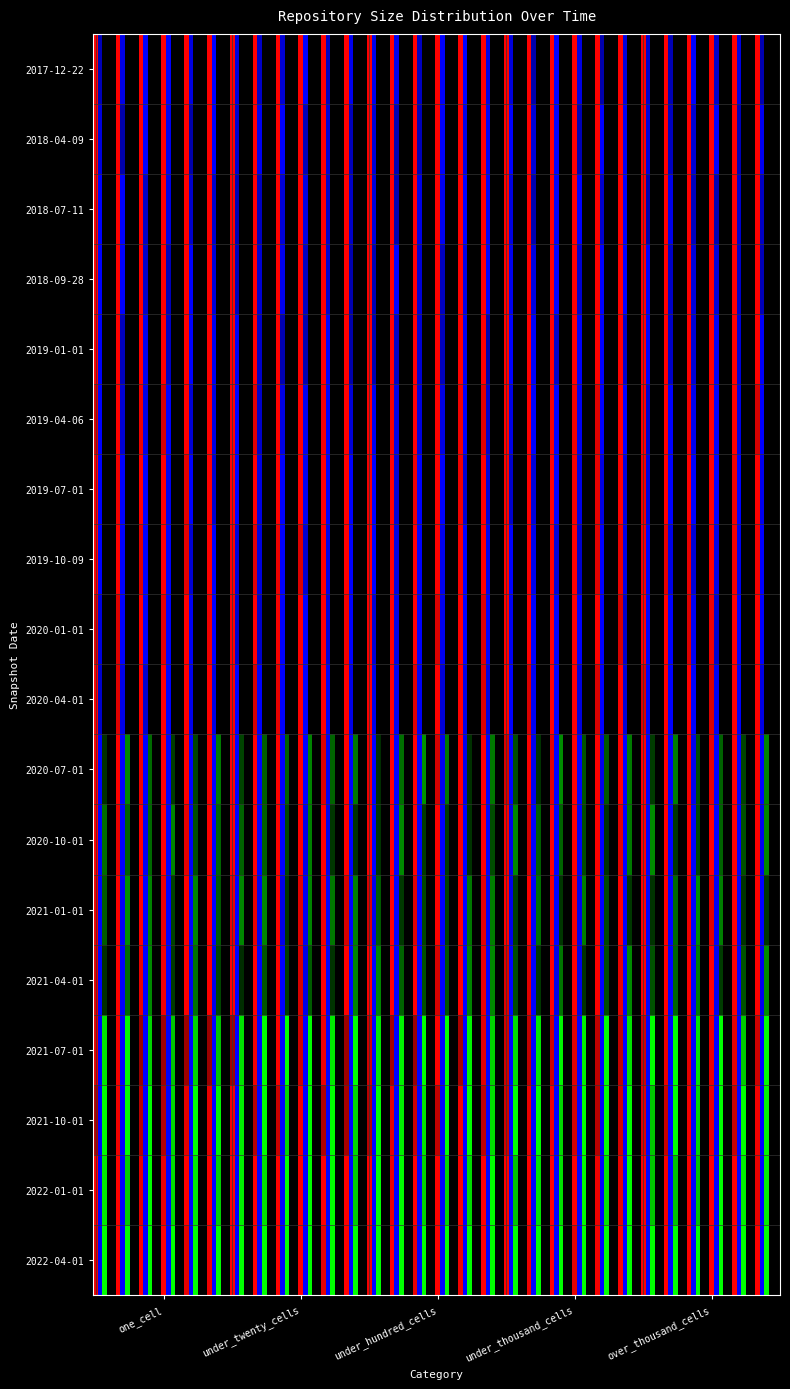

Rank the series at over_thousand_cells from highest to lowest value.

2017-12-22, 2018-04-09, 2018-07-11, 2018-09-28, 2019-01-01, 2019-04-06, 2019-07-01, 2019-10-09, 2020-01-01, 2020-04-01, 2020-07-01, 2020-10-01, 2021-01-01, 2021-04-01, 2021-07-01, 2021-10-01, 2022-01-01, 2022-04-01